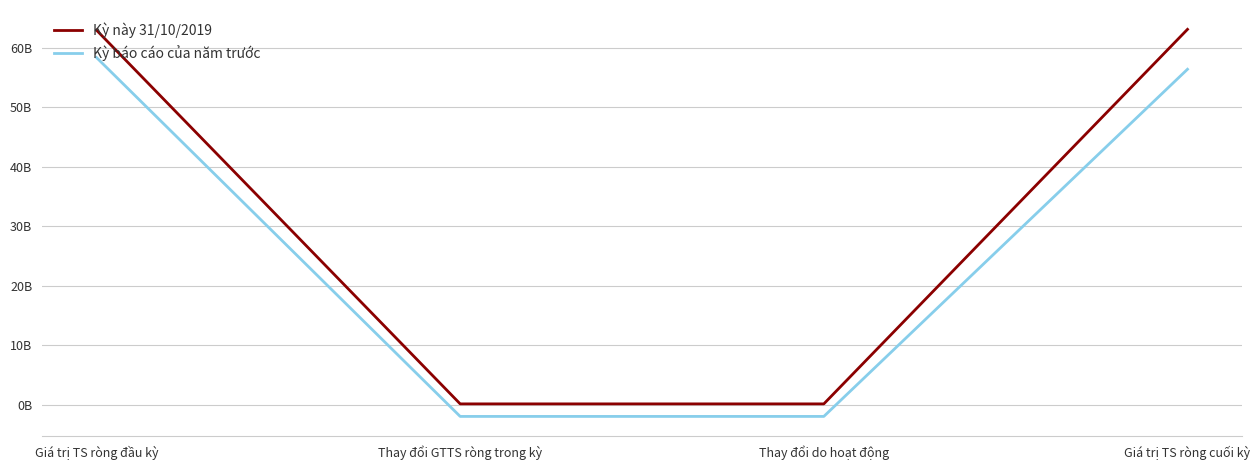

What are all the series names shown in the legend?

Kỳ này 31/10/2019, Kỳ báo cáo của năm trước